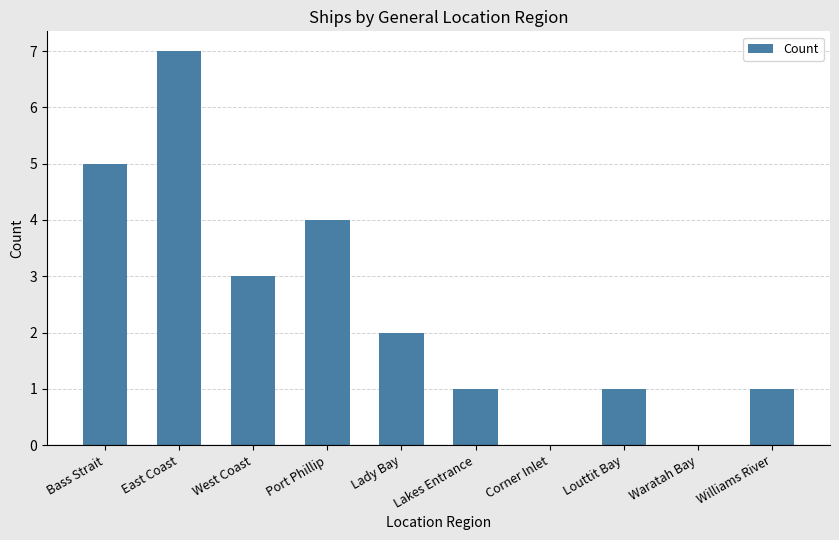

Read the value at Lakes Entrance.

1